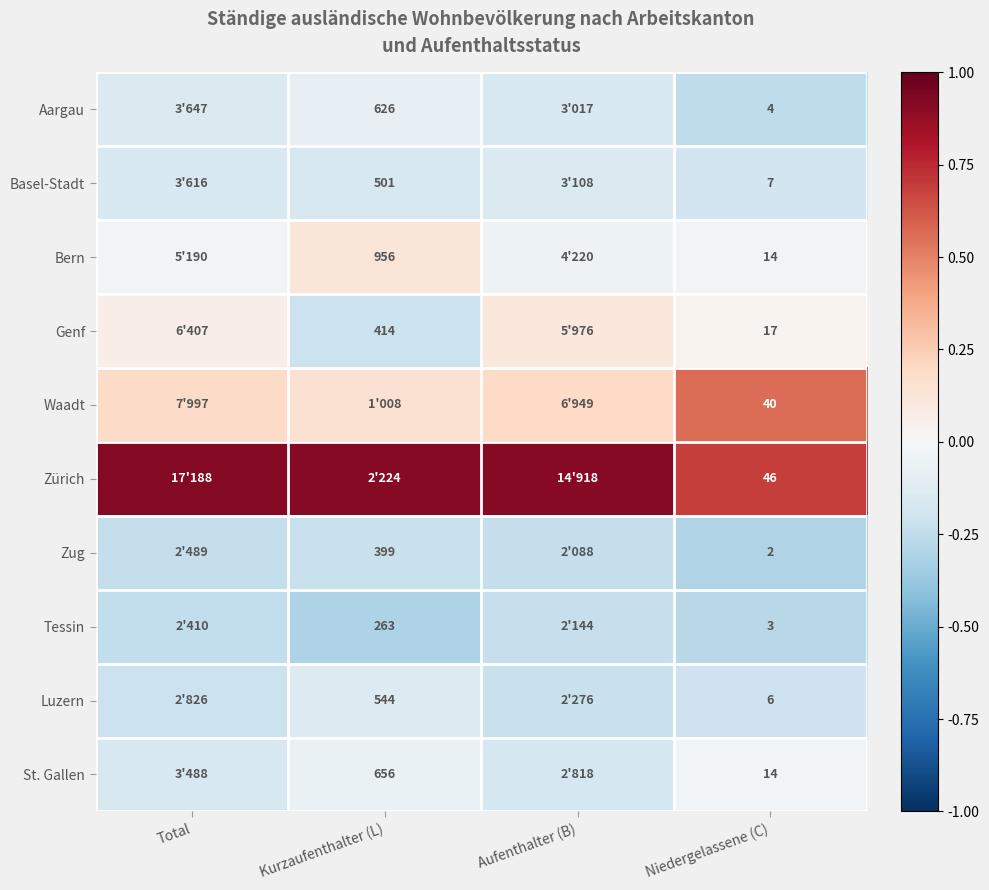

Which has a higher value, Niedergelassene (C) or Aufenthalter (B)?

Aufenthalter (B)